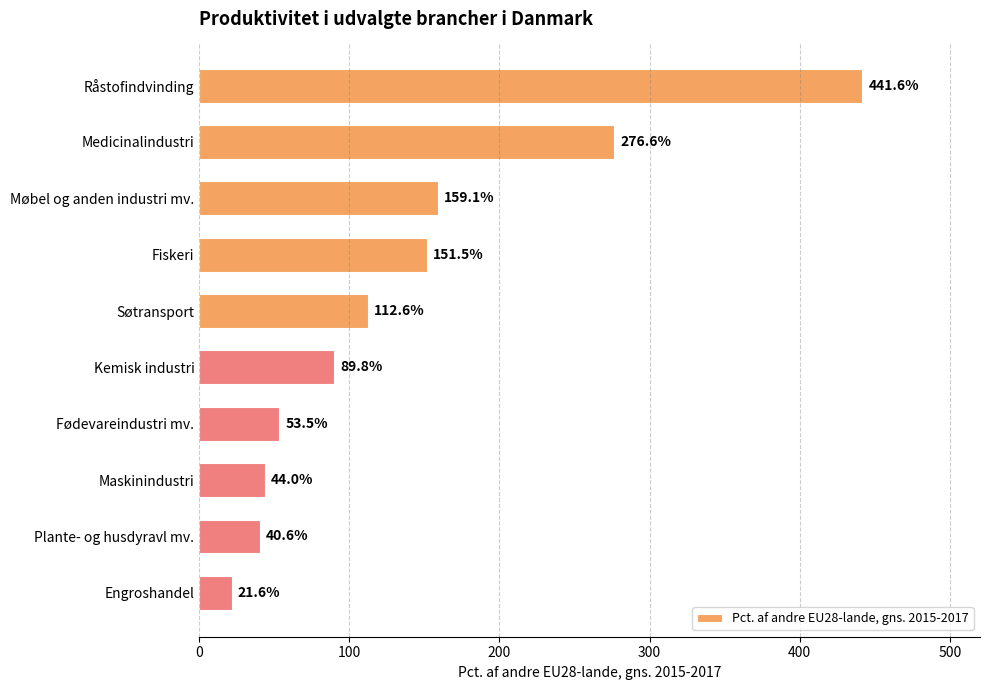

Where is the data nearest to the value 231?

Medicinalindustri